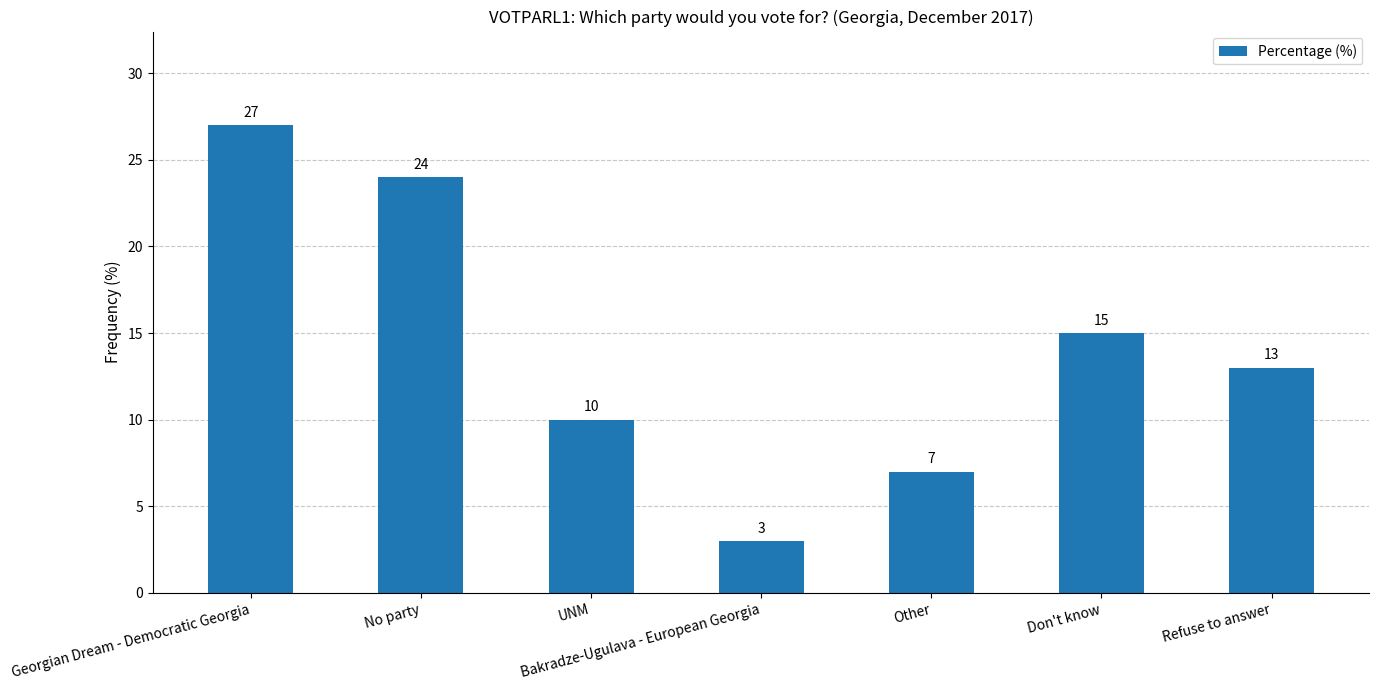

Where does the data first go above 13?

Georgian Dream - Democratic Georgia